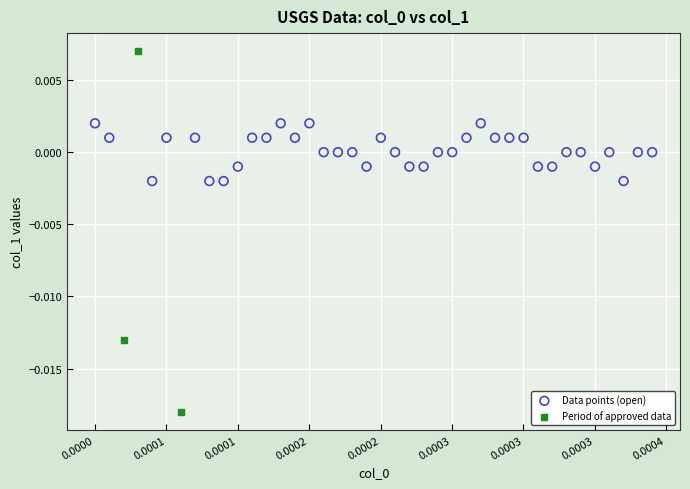

What are all the series names shown in the legend?

Data points (open), Period of approved data